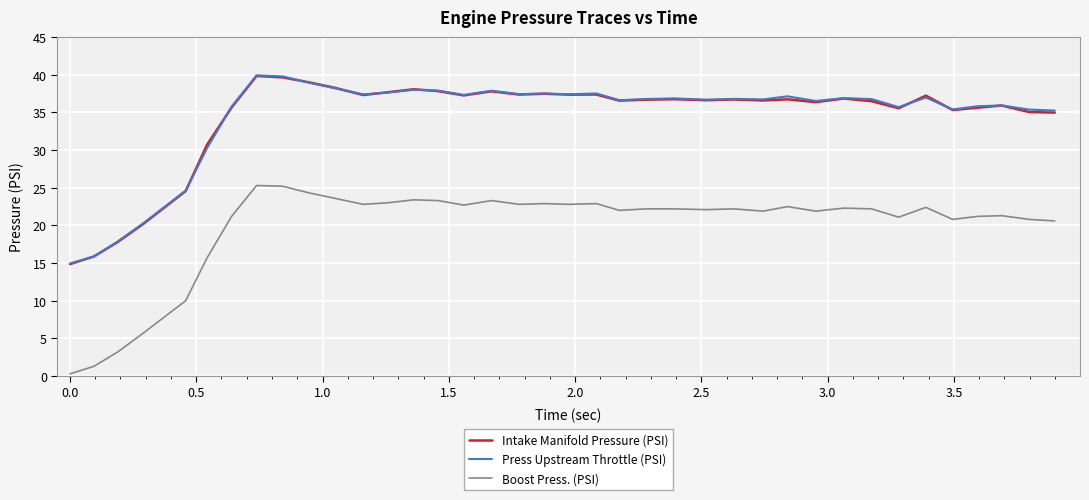

What is the maximum value shown in the chart?

39.9